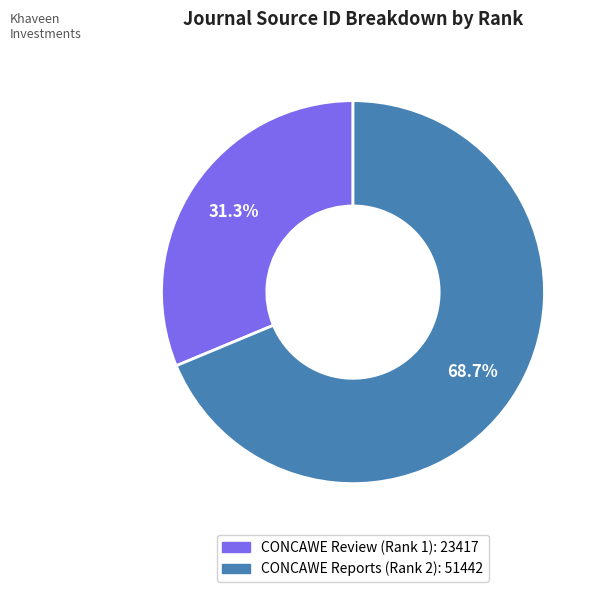

Combined, what portion of the pie is CONCAWE Review (Rank 1) and CONCAWE Reports (Rank 2)?

100.0%